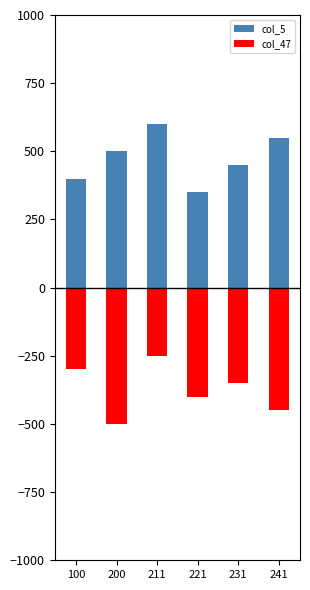

What is the sum of the col_5 values at 221 and 100?

750